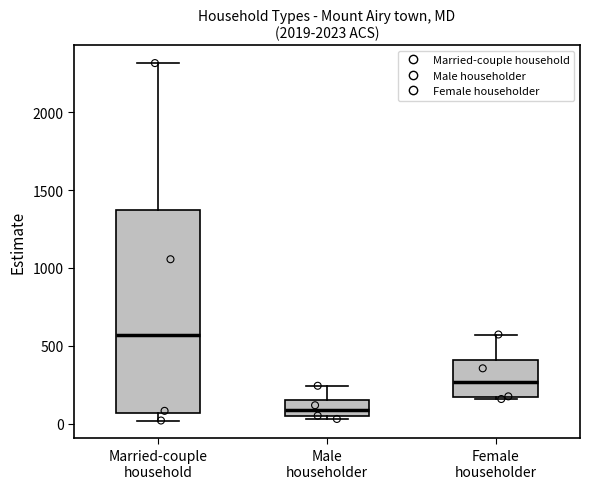

Where is the lower edge of the box for Female householder on the y-axis? The values are not printed on the chart, so give them approximately, as read against the axis.

150